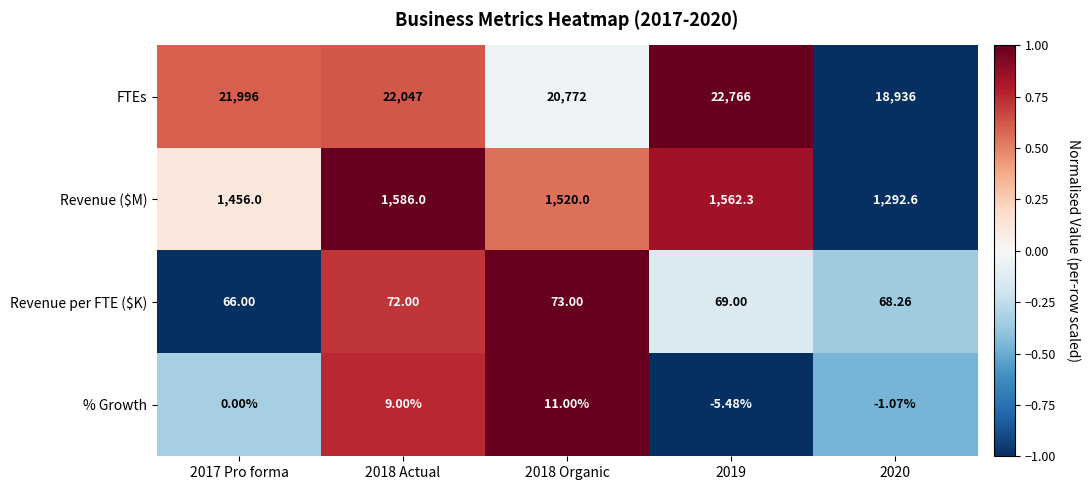

Which series has the largest range (max minus min)?

FTEs